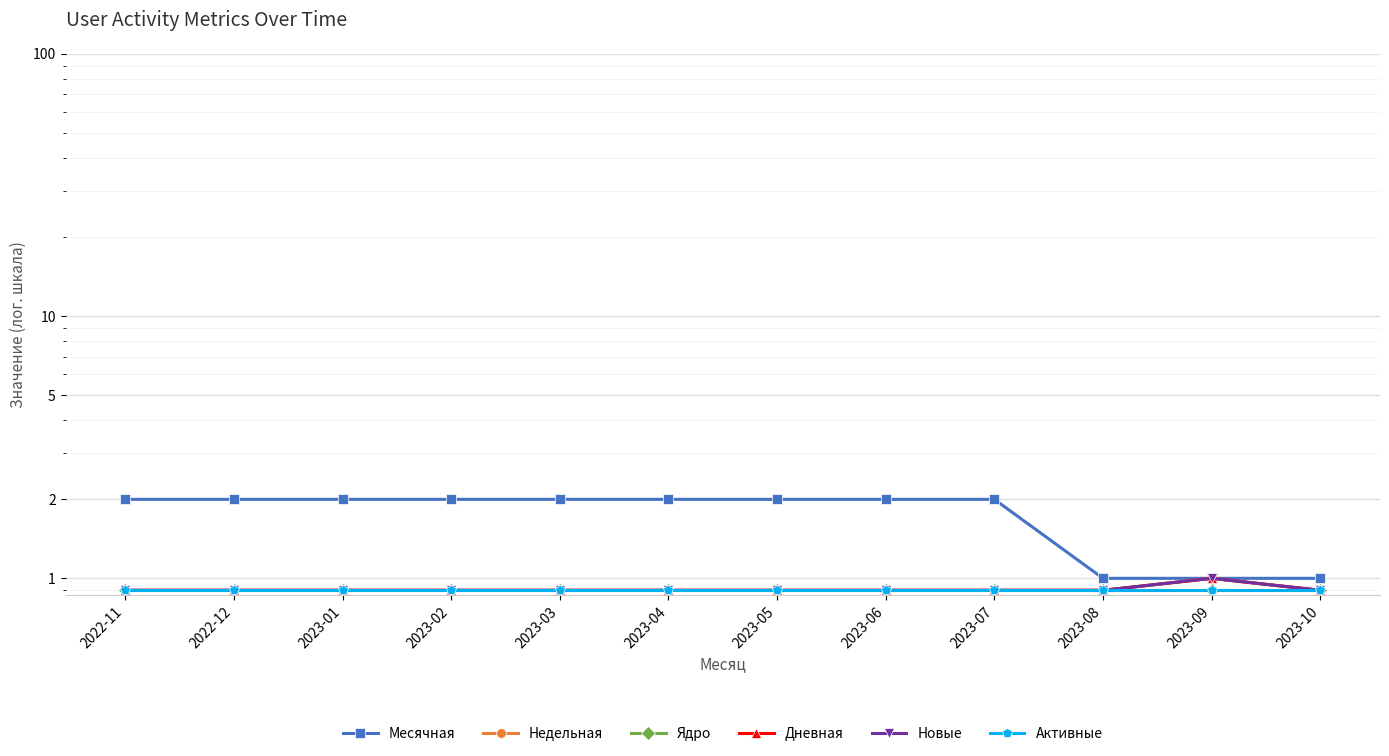

What is the label of the 9th point from the right?

2023-02